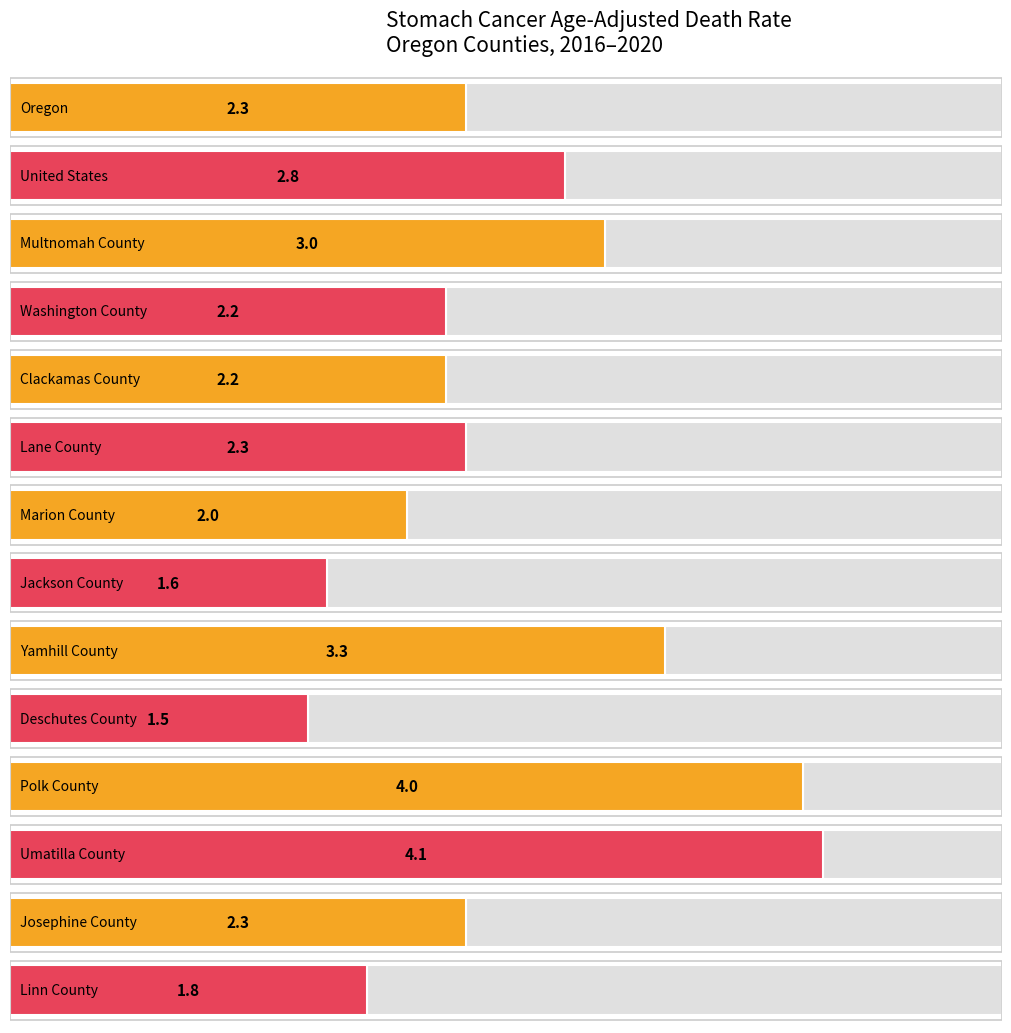

How many bars are there in total?

28